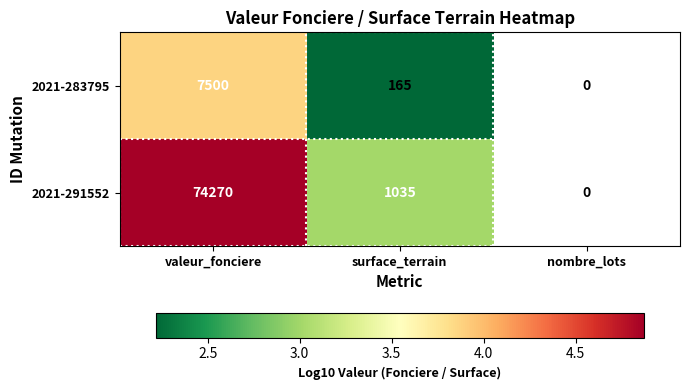

The 2021-291552 series shows 1035 at surface_terrain. True or false?

True